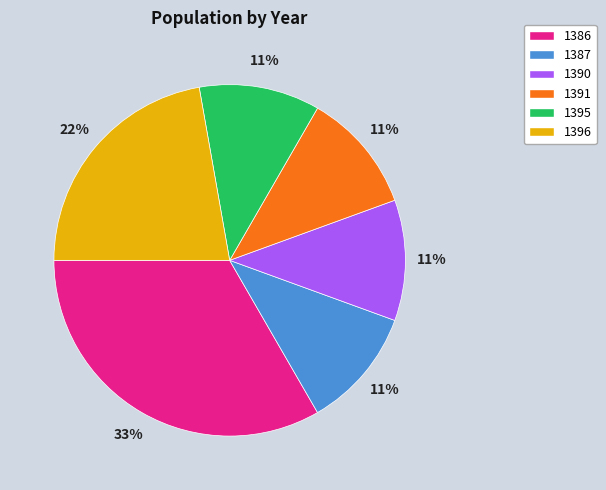

The 1391 slice represents 25% of the pie. True or false?

False